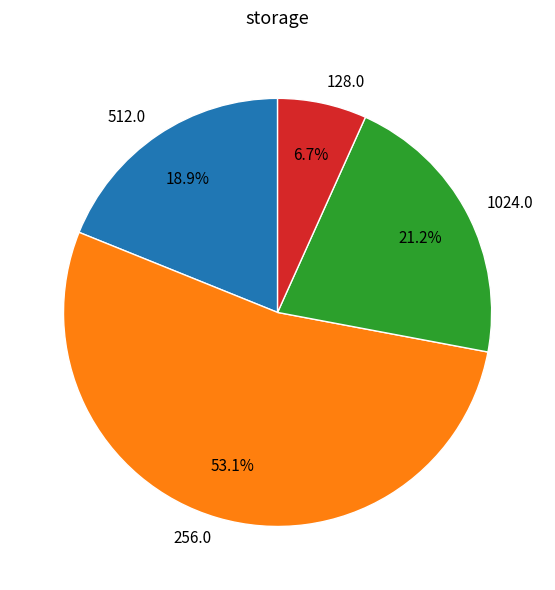

What is the ratio of the value at 512.0 to the value at 128.0?

2.8